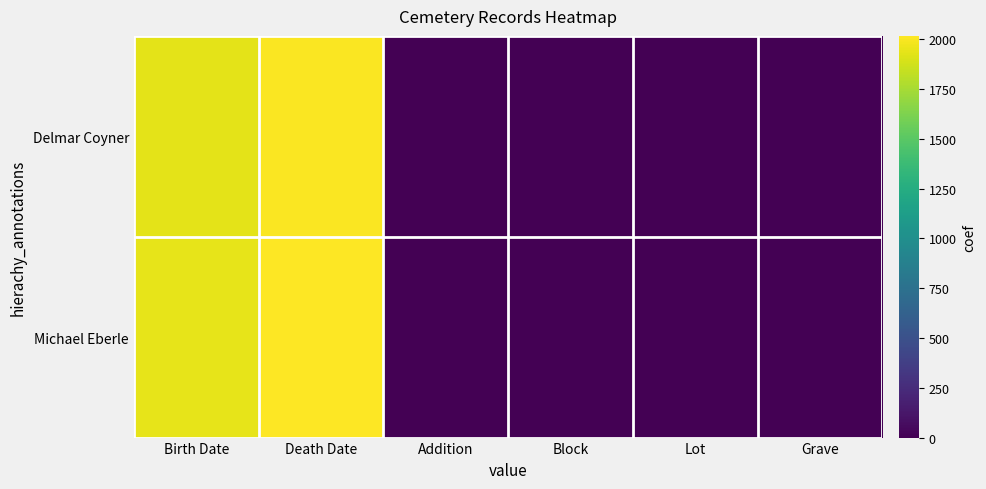

Reading left to right, transcribe all the data shown in this chart.

Delmar Coyner: Birth Date=1935	Death Date=2007	Addition=0	Block=0	Lot=0	Grave=0
Michael Eberle: Birth Date=1942	Death Date=2017	Addition=0	Block=0	Lot=0	Grave=0